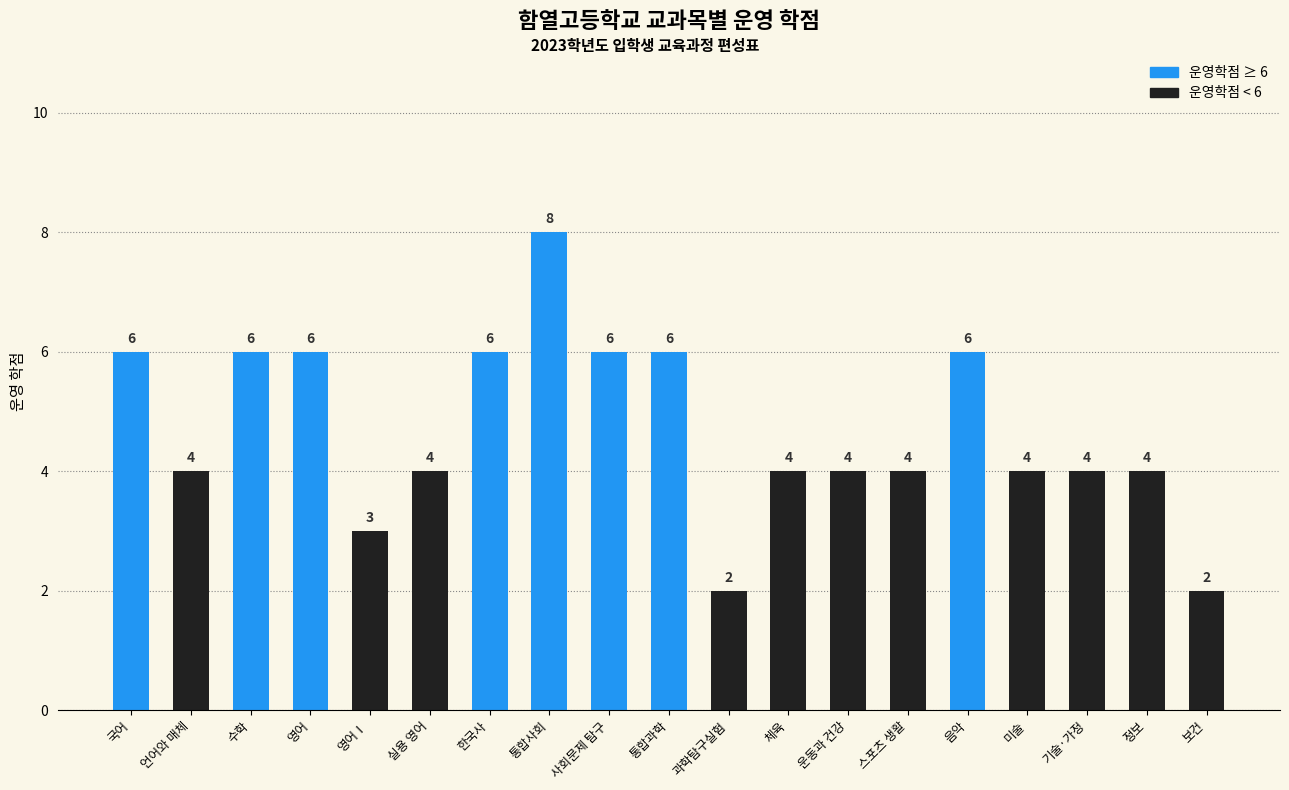

What position from the right is 체육?

8